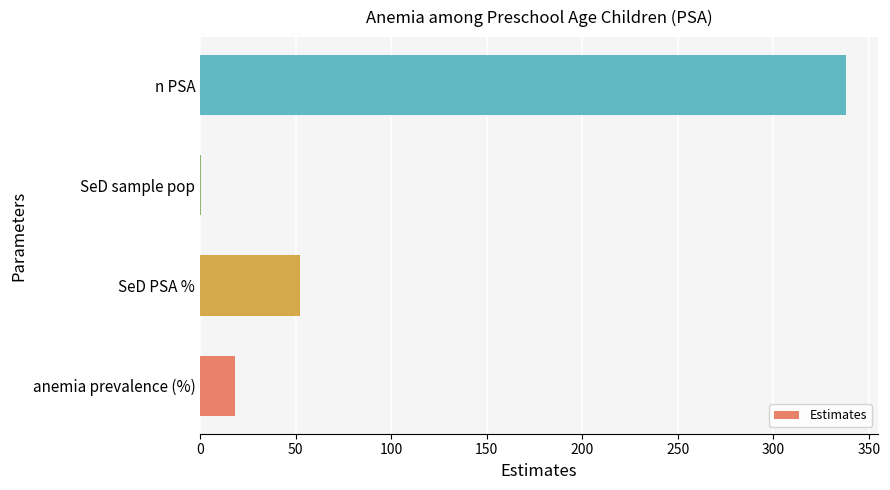

Are the bars horizontal?

Yes